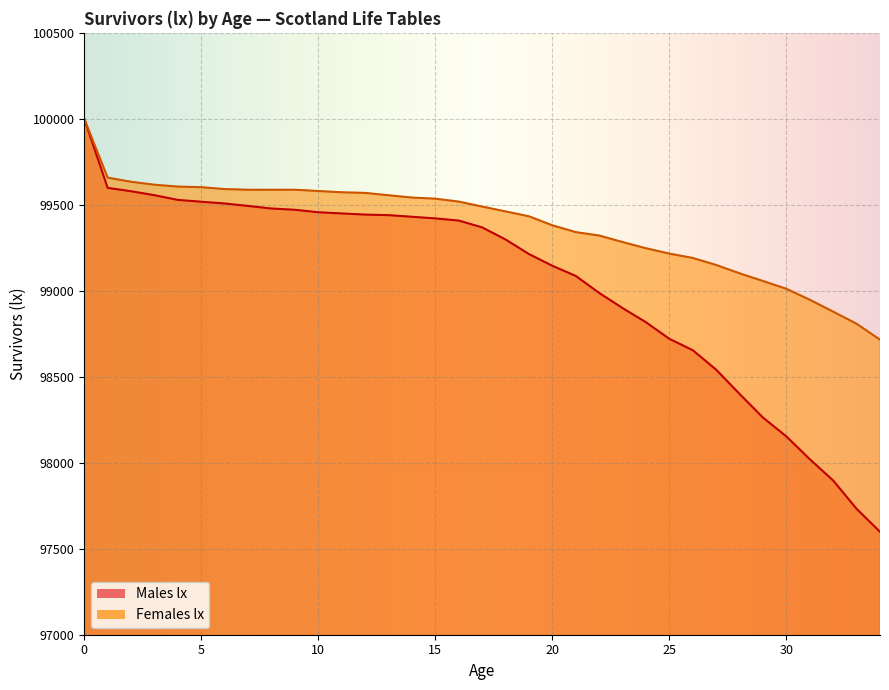

What is the average value of the Males lx series?

99045.1